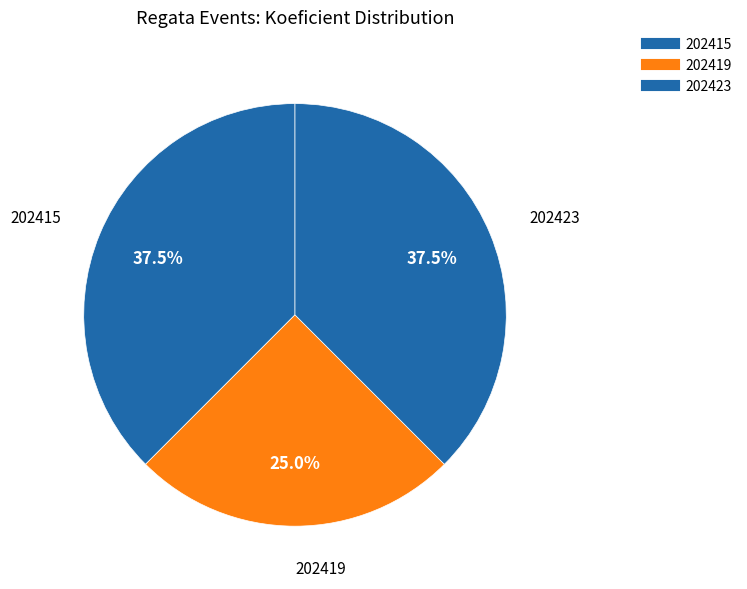

Count the number of slices in the pie.

3